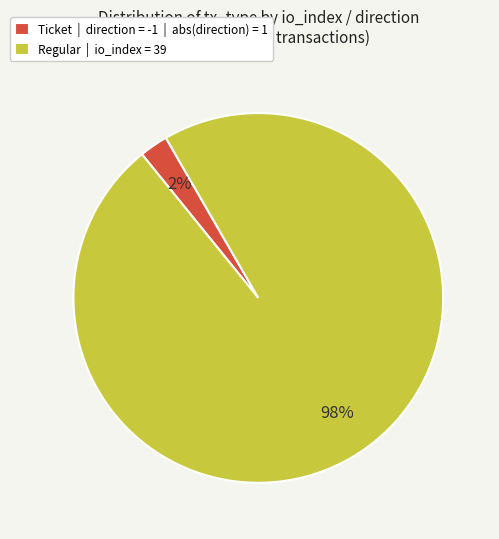

Which category accounts for the majority?

Regular | io_index = 39